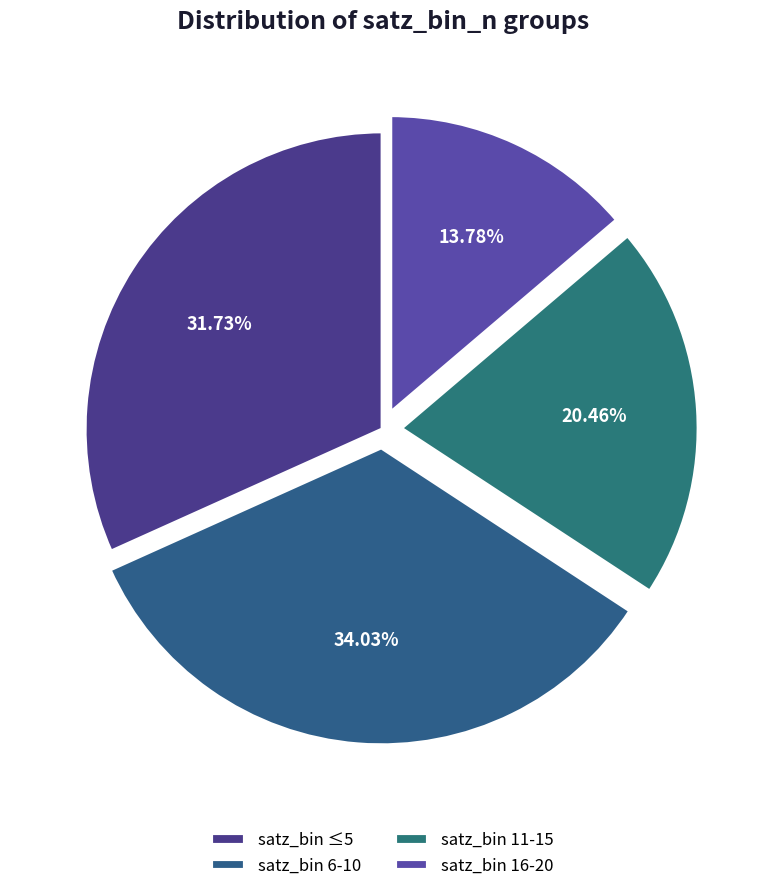

How many segments does this pie chart have?

4